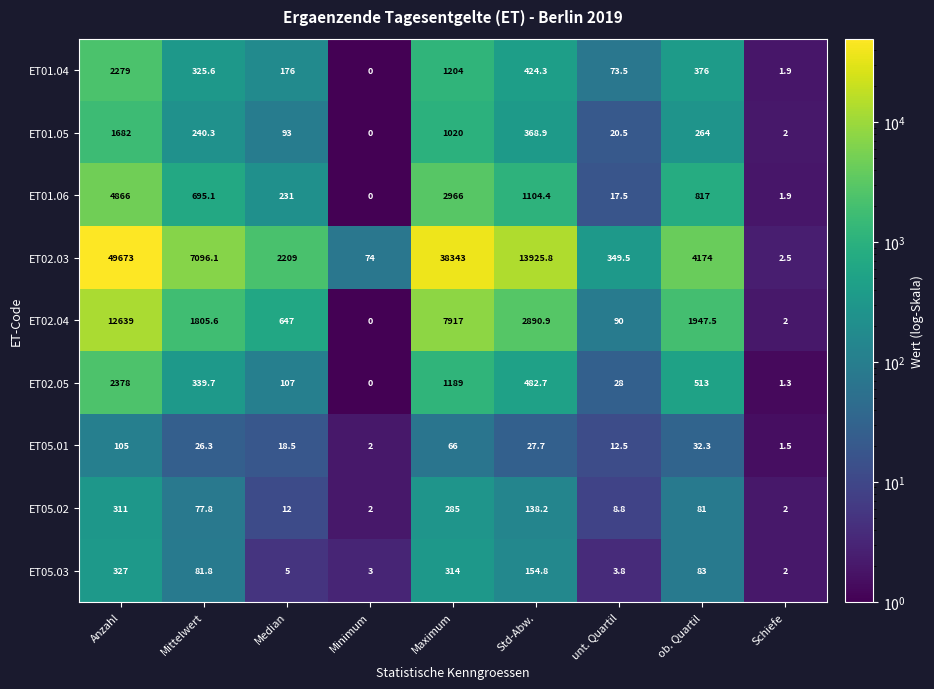

Which category has the lowest value across all series?

Minimum